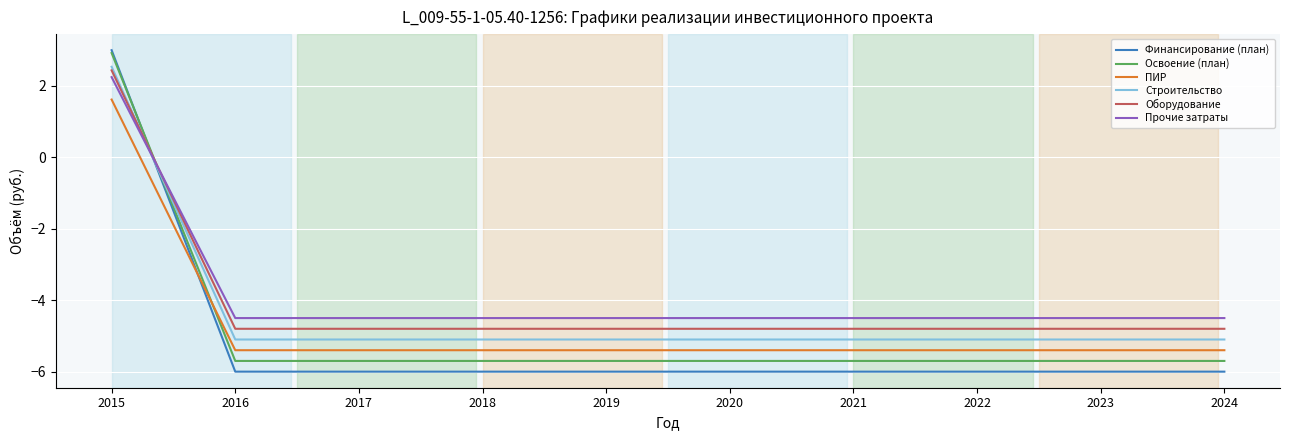

Is this an area chart (filled region under the line)?

No